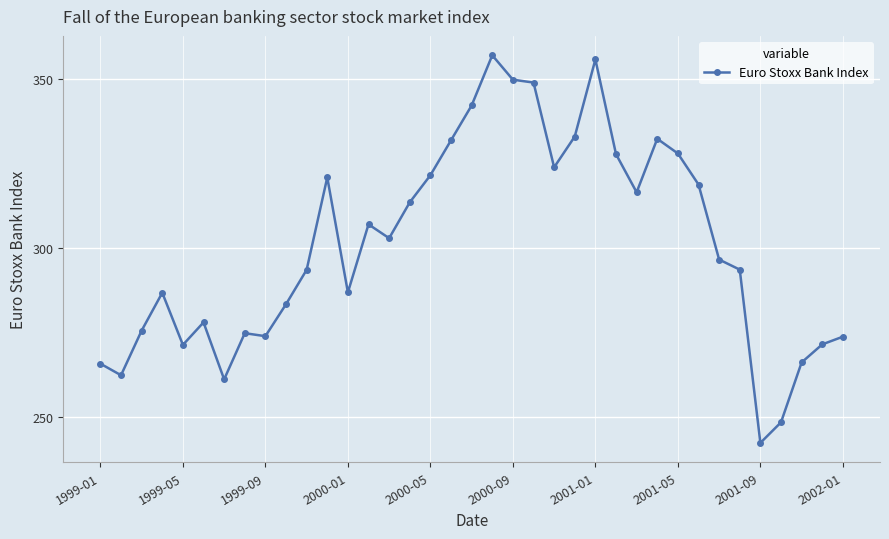

What is the difference between the maximum and minimum values?

114.9